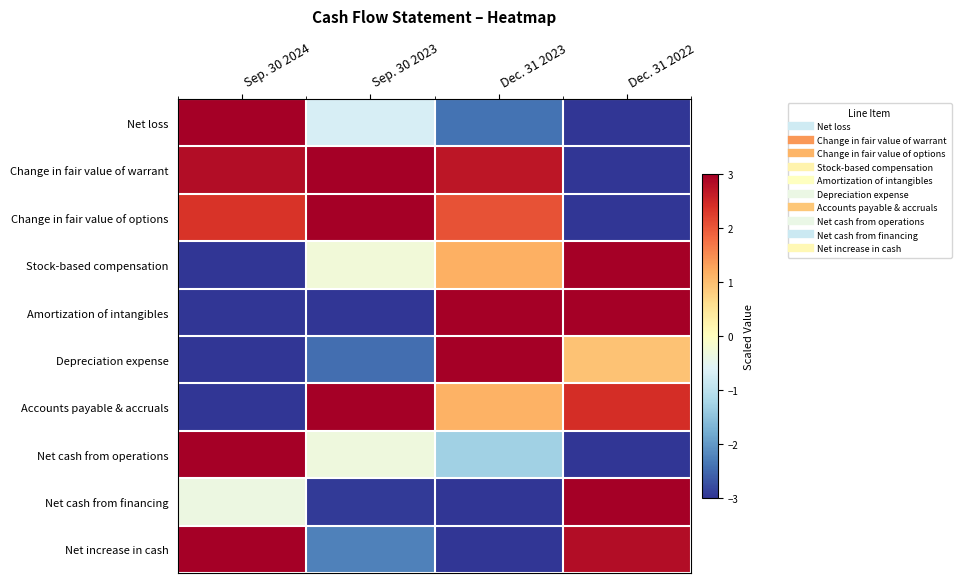

What is the spread (max minus min) of values at Sep. 30 2024?

6.0